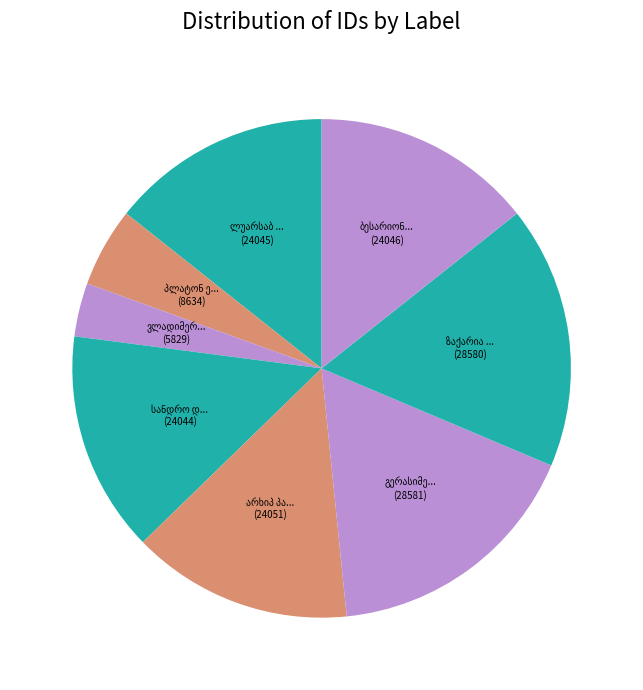

Combined, what portion of the pie is პლატონ ექვთიმეს ძე დვალი and არხიპ პარმენის ძე დიდებულიძე?

19.5%